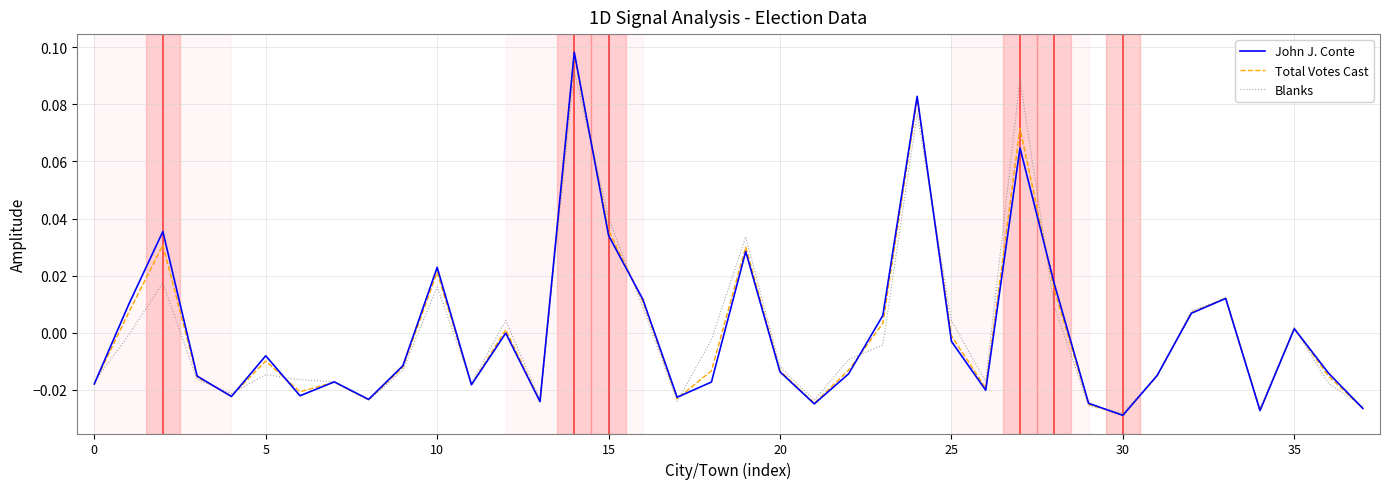

Which series has the largest range (max minus min)?

John J. Conte